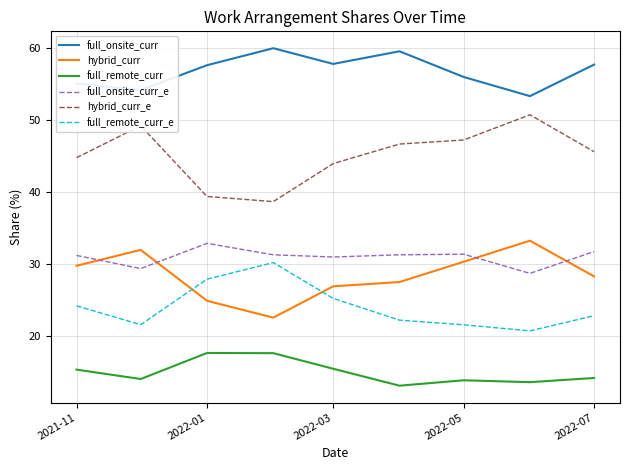

What is the maximum value for hybrid_curr?

33.2